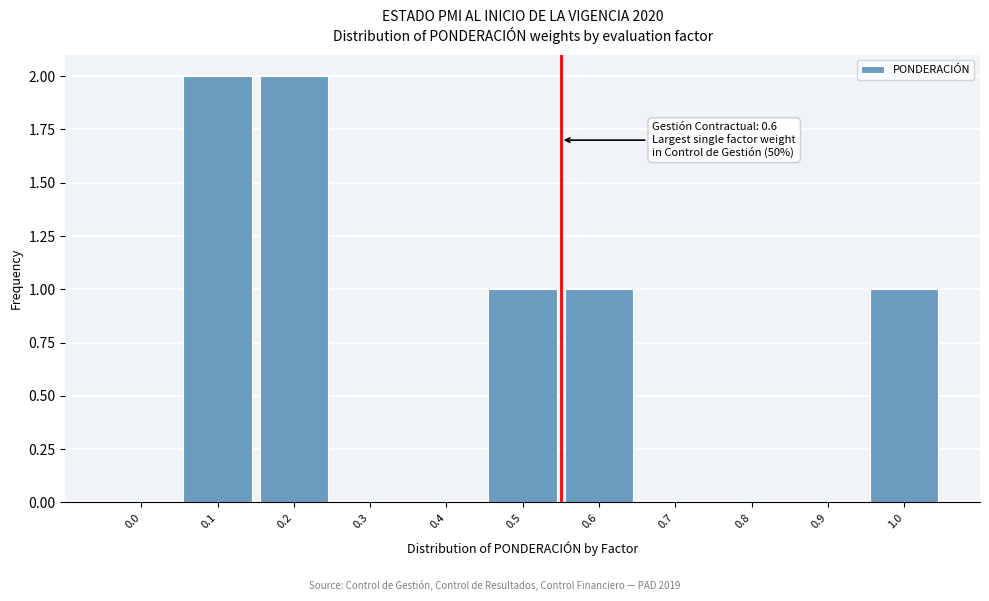

Reading left to right, extract all data points from this chart.

0.0=0	0.1=2	0.2=2	0.3=0	0.4=0	0.5=1	0.6=1	0.7=0	0.8=0	0.9=0	1.0=1